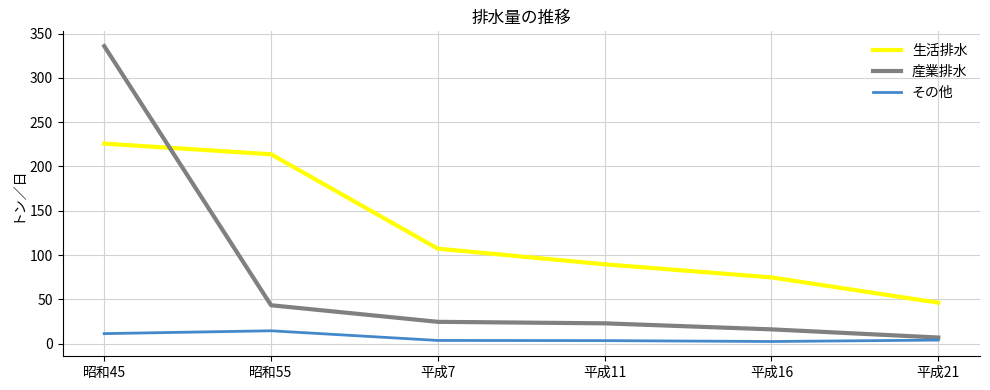

True or false: その他 has a value of 4.2 at 平成21.

True